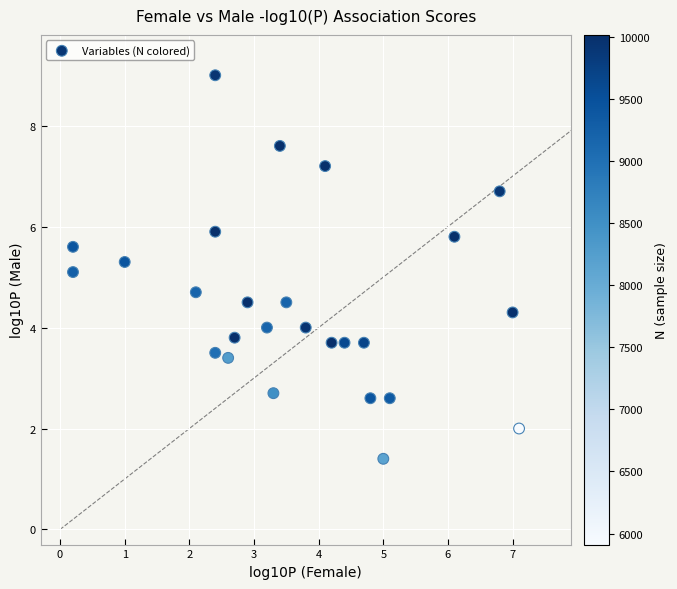

What is the range of Y values (max minus min)?

7.6